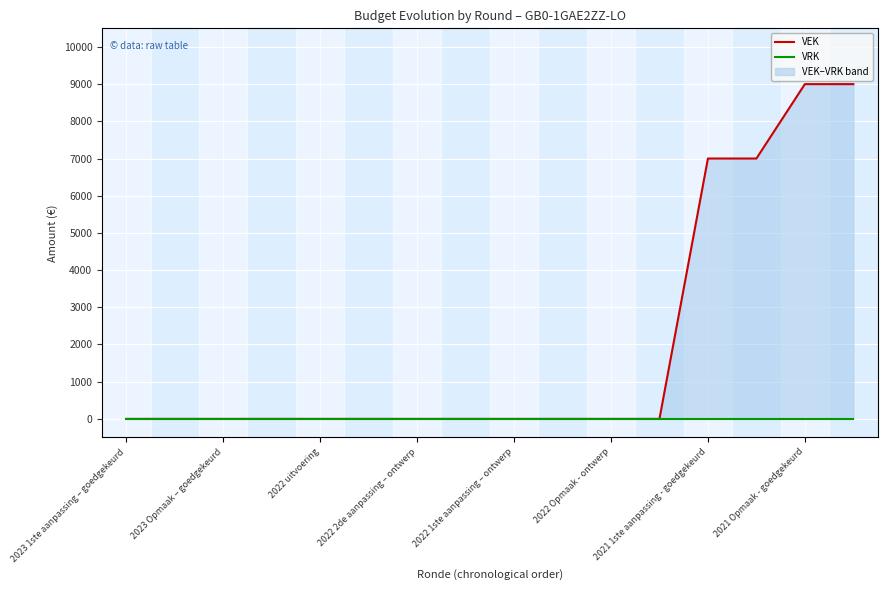

What are all the series names shown in the legend?

VEK, VRK